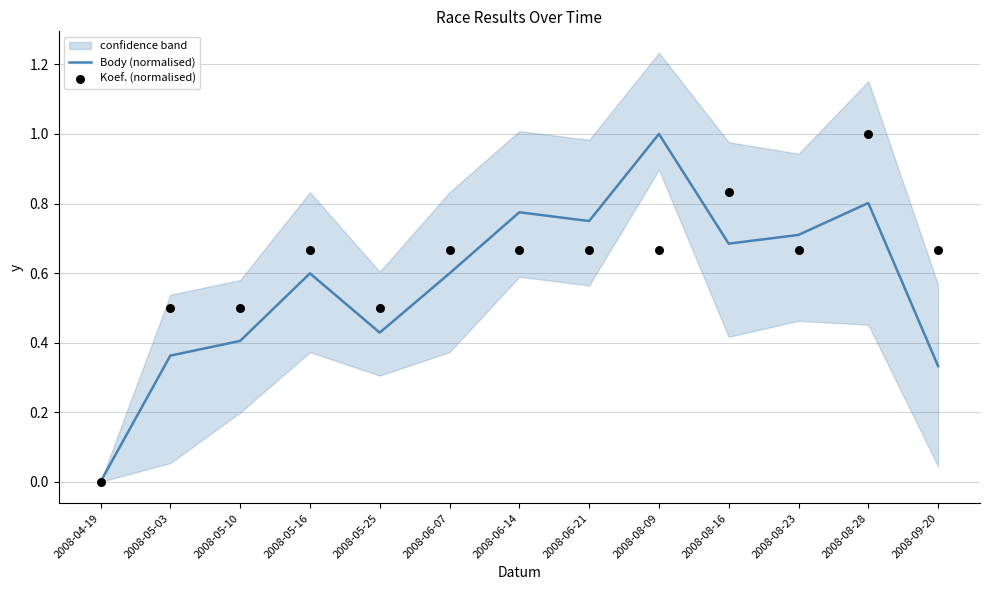

Which series reaches the maximum Y coordinate?

Body (normalised)